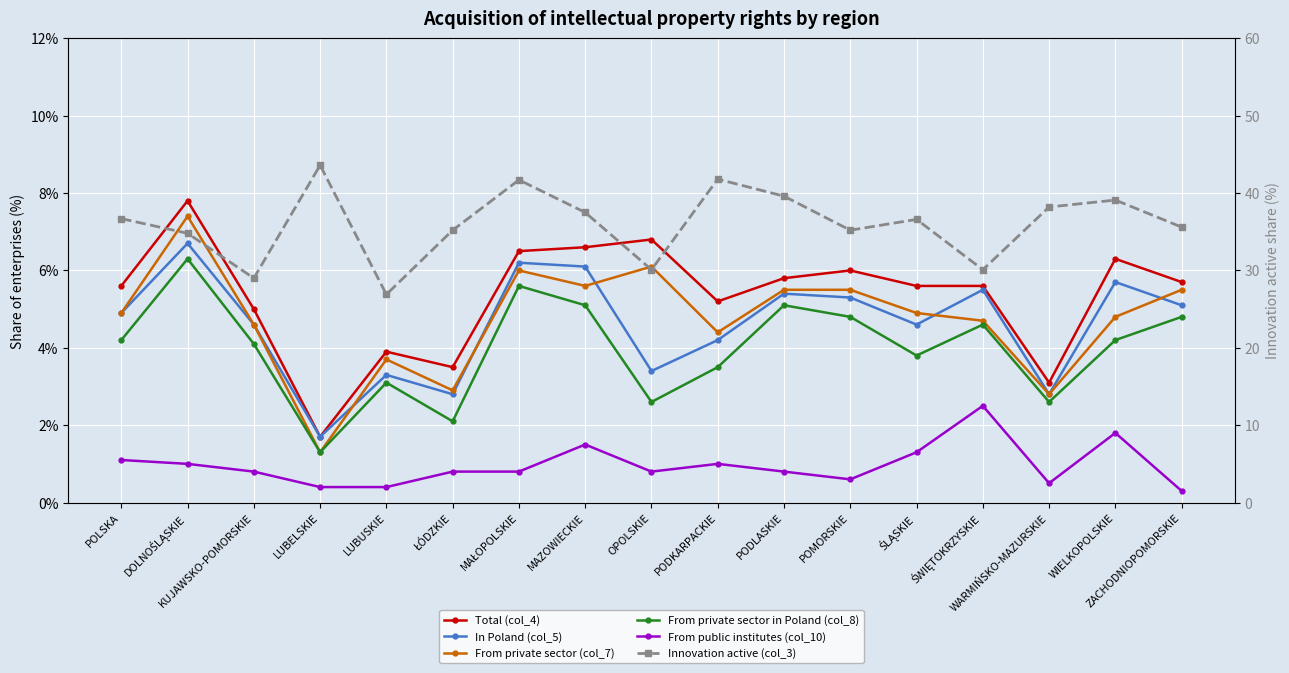

Between POLSKA and MAŁOPOLSKIE, which is larger?

MAŁOPOLSKIE